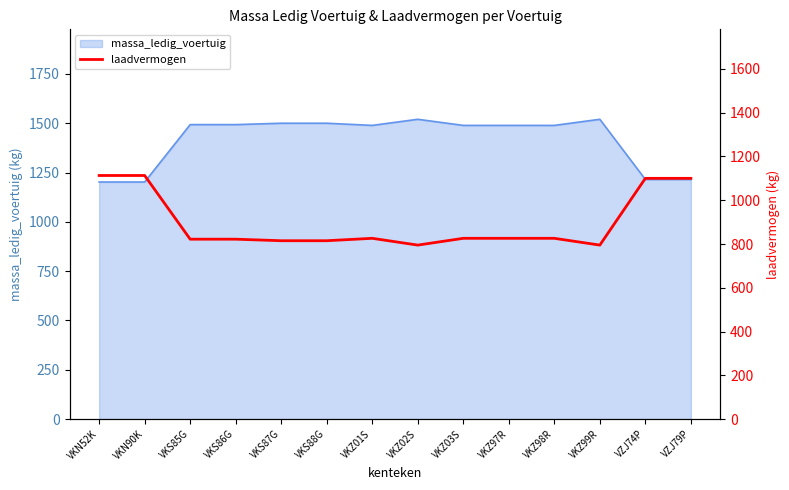

What is the difference between the values at VKN52K and VKS87G?

298